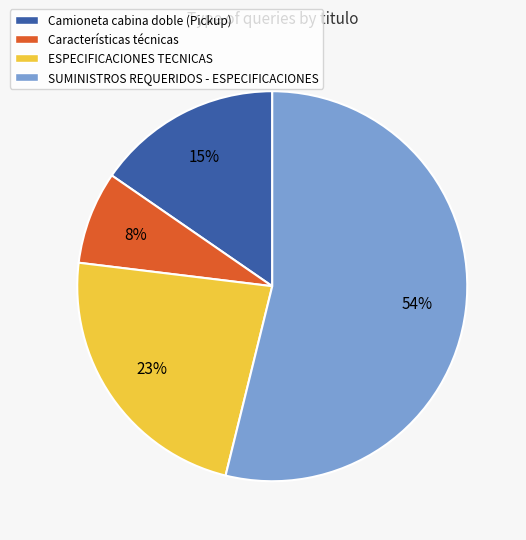

What is the majority slice?

SUMINISTROS REQUERIDOS - ESPECIFICACIONES